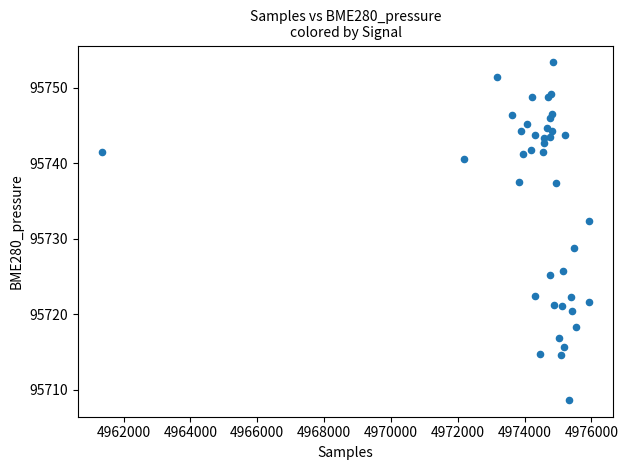

What Y value in the scatter plot is closest to 95730?

95728.8